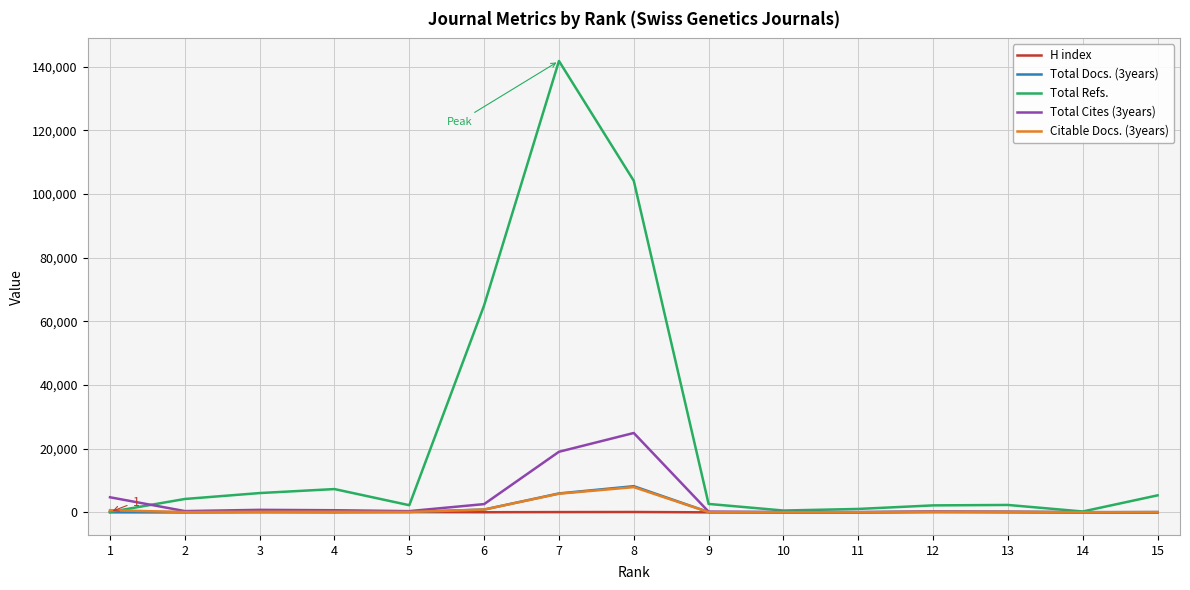

What is the sum of the H index values at 4 and 12?

109